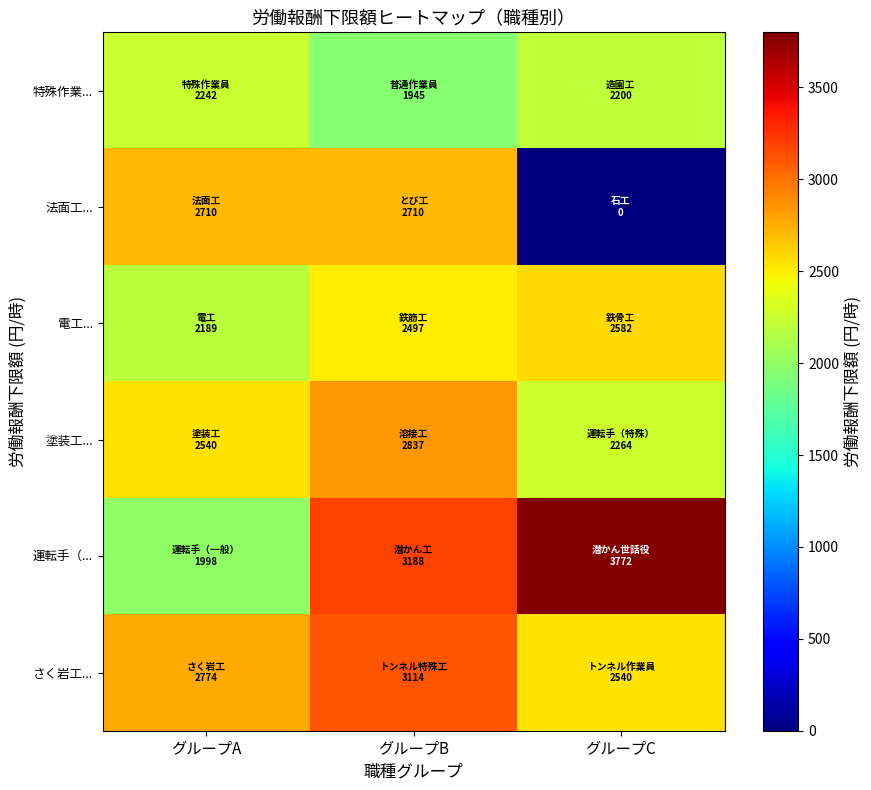

Count the number of categories in the chart.

3